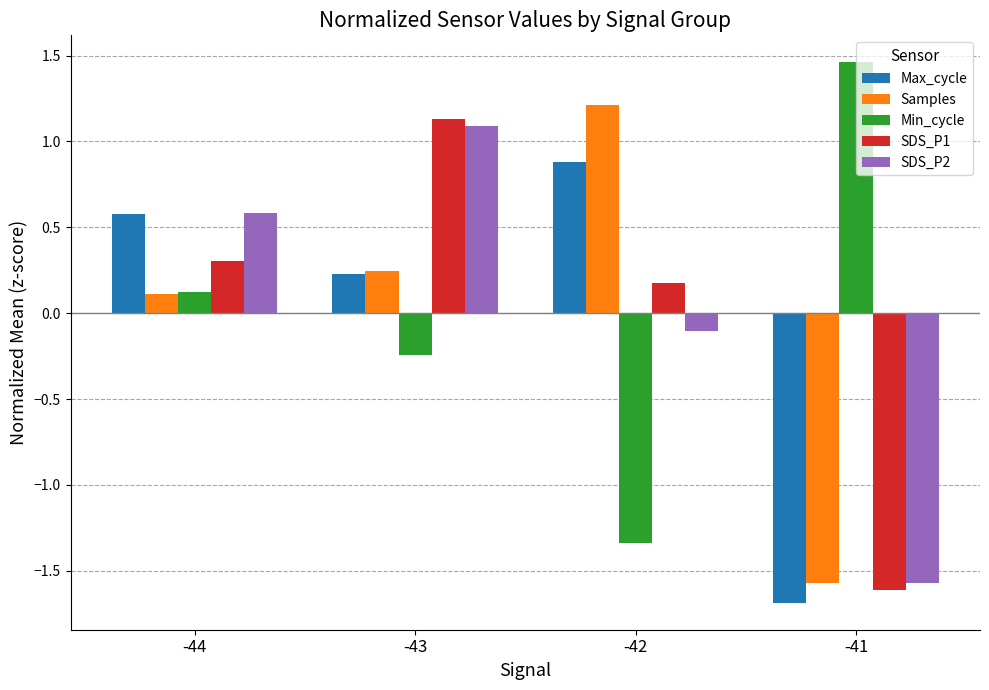

What is the difference between the highest and lowest values at -42?

2.5